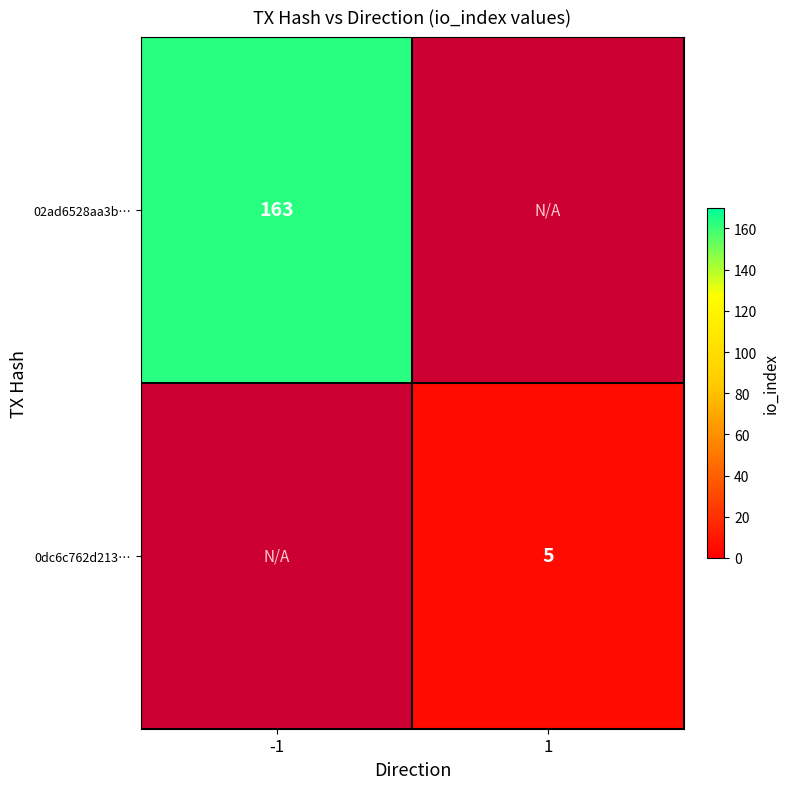

How many categories are shown in the chart?

2